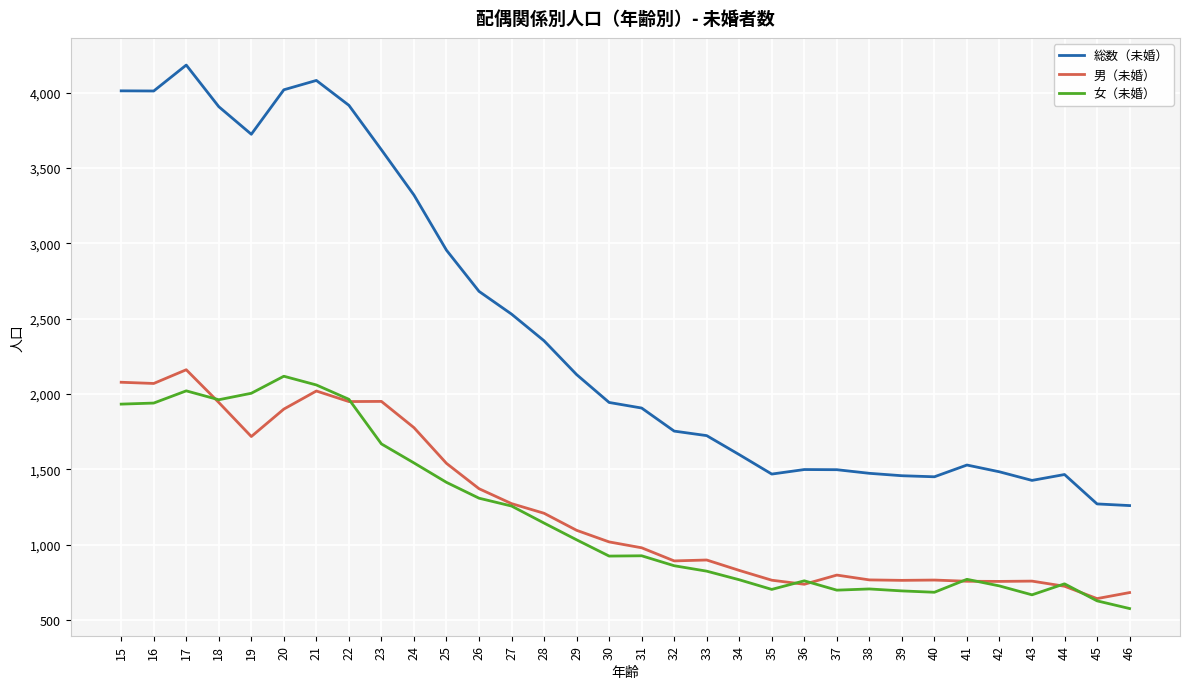

Which series has the largest total across all categories?

総数（未婚）